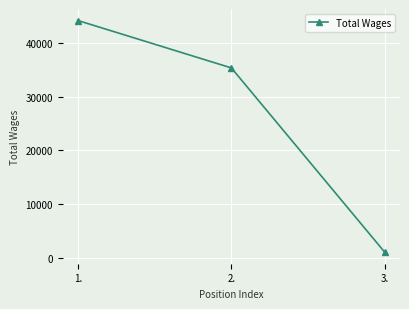

How many series are shown in this chart?

1